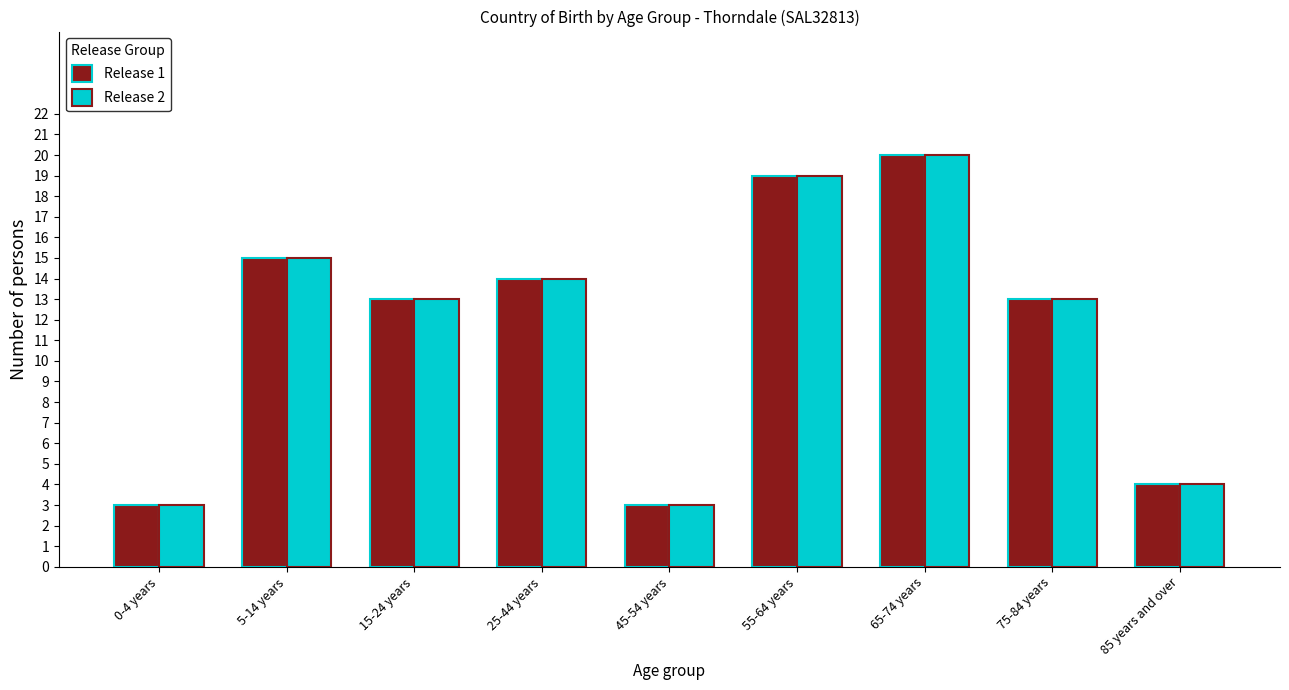

Reading left to right, what are all the values shown in this chart?

Release 1: 0-4 years=3	5-14 years=15	15-24 years=13	25-44 years=14	45-54 years=3	55-64 years=19	65-74 years=20	75-84 years=13	85 years and over=4
Release 2: 0-4 years=3	5-14 years=15	15-24 years=13	25-44 years=14	45-54 years=3	55-64 years=19	65-74 years=20	75-84 years=13	85 years and over=4